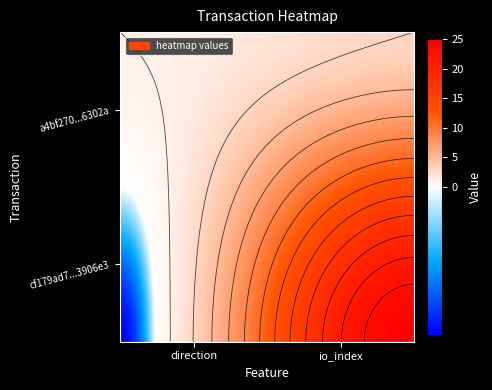

Is it true that a4bf270665e0d7a7e12e31a5d71df6fc816302a equals 3 at 1?

True